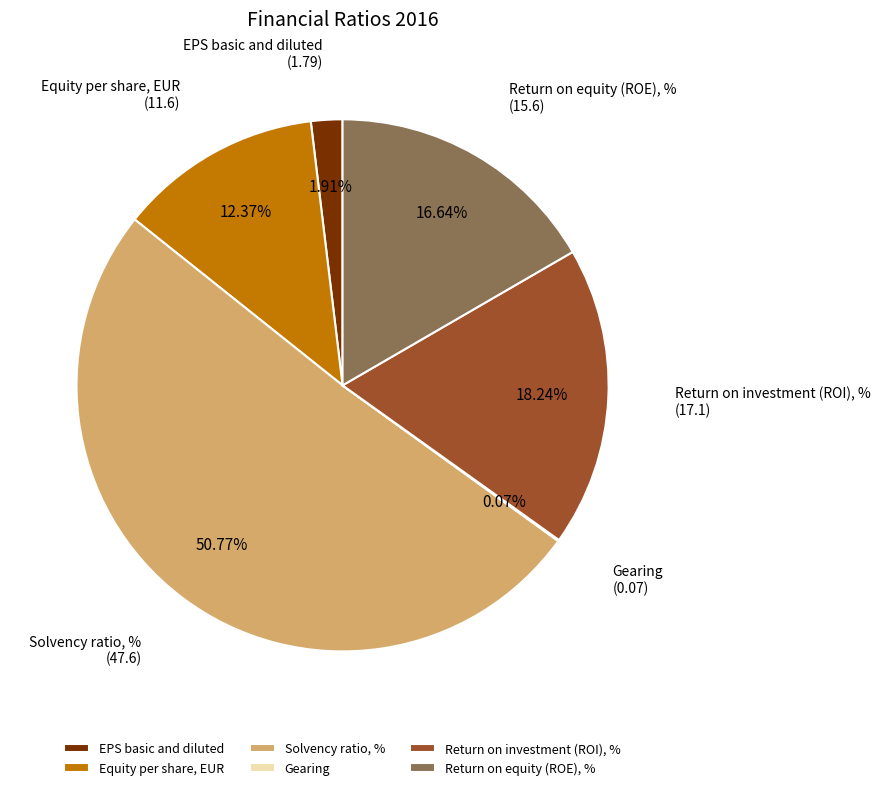

Is the sum of Solvency ratio, % and EPS basic and diluted greater than half?

Yes